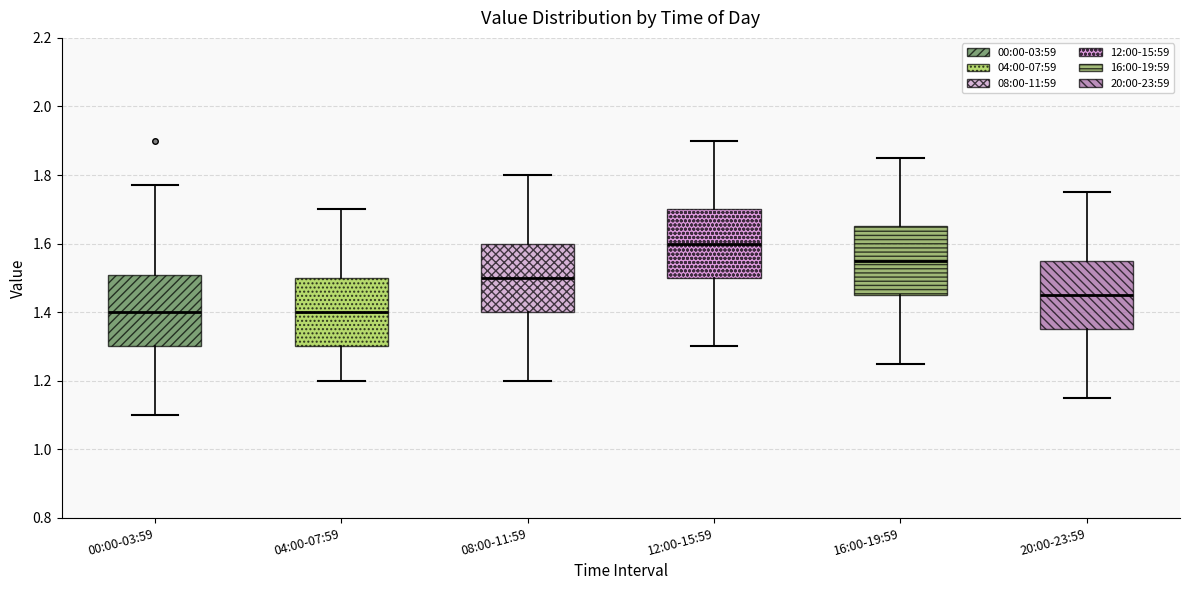

Reading left to right, read every box against the y-axis: the position of its median line, the range the box covers, and the ends of its whiskers. The values are not printed on the chart, so give them approximately, as read against the axis.

00:00-03:59: median 1.40, box 1.30 to 1.50, whiskers 1.10 to 1.78
04:00-07:59: median 1.40, box 1.30 to 1.50, whiskers 1.20 to 1.70
08:00-11:59: median 1.50, box 1.40 to 1.60, whiskers 1.20 to 1.80
12:00-15:59: median 1.60, box 1.50 to 1.70, whiskers 1.30 to 1.90
16:00-19:59: median 1.56, box 1.46 to 1.66, whiskers 1.26 to 1.86
20:00-23:59: median 1.46, box 1.36 to 1.56, whiskers 1.16 to 1.76